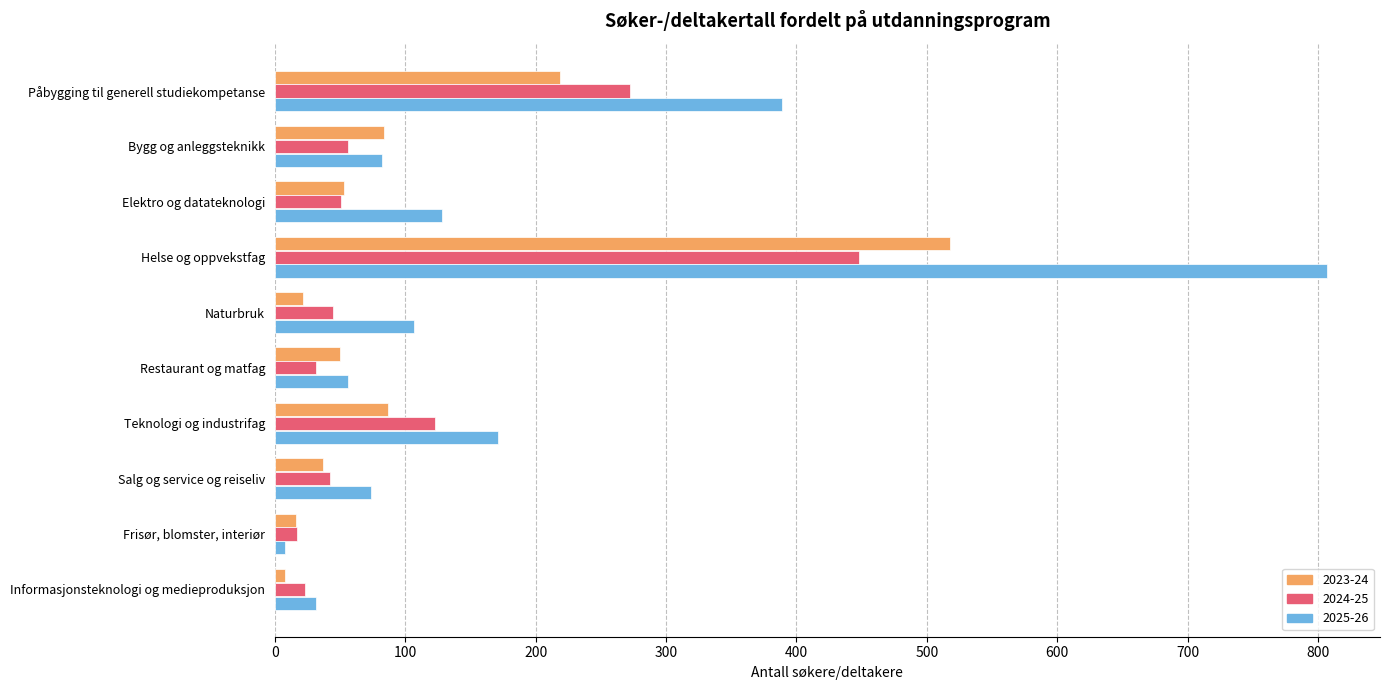

At which category does the chart reach its peak across all series?

Helse og oppvekstfag